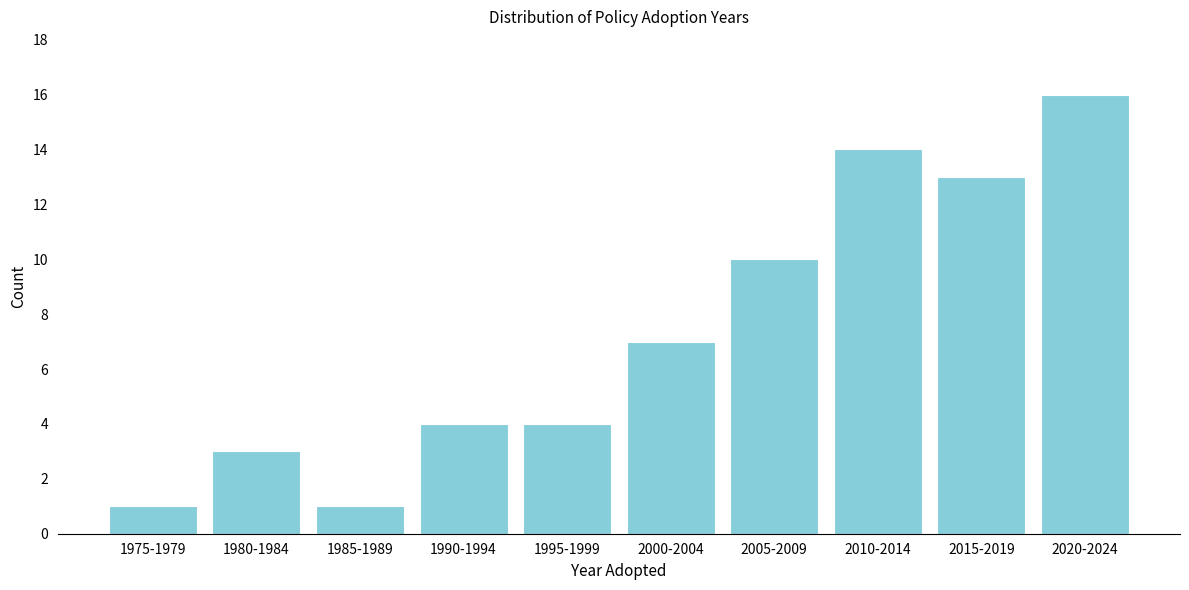

Reading left to right, list all the values displayed in this chart.

1975-1979=1	1980-1984=3	1985-1989=1	1990-1994=4	1995-1999=4	2000-2004=7	2005-2009=10	2010-2014=14	2015-2019=13	2020-2024=16